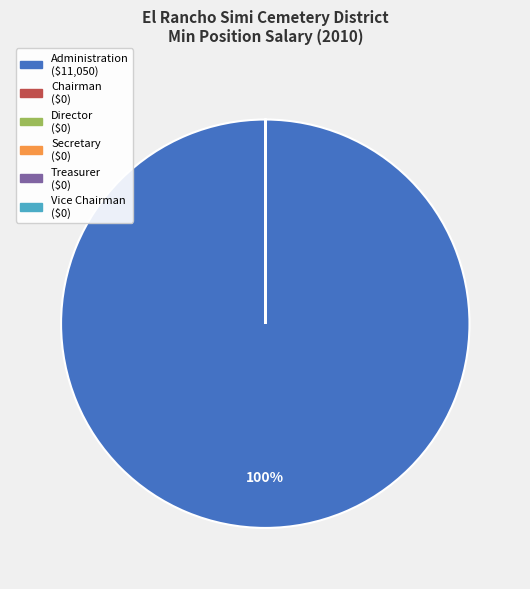

To the nearest percent, what is the difference between the largest and smallest slice percentages?

100%